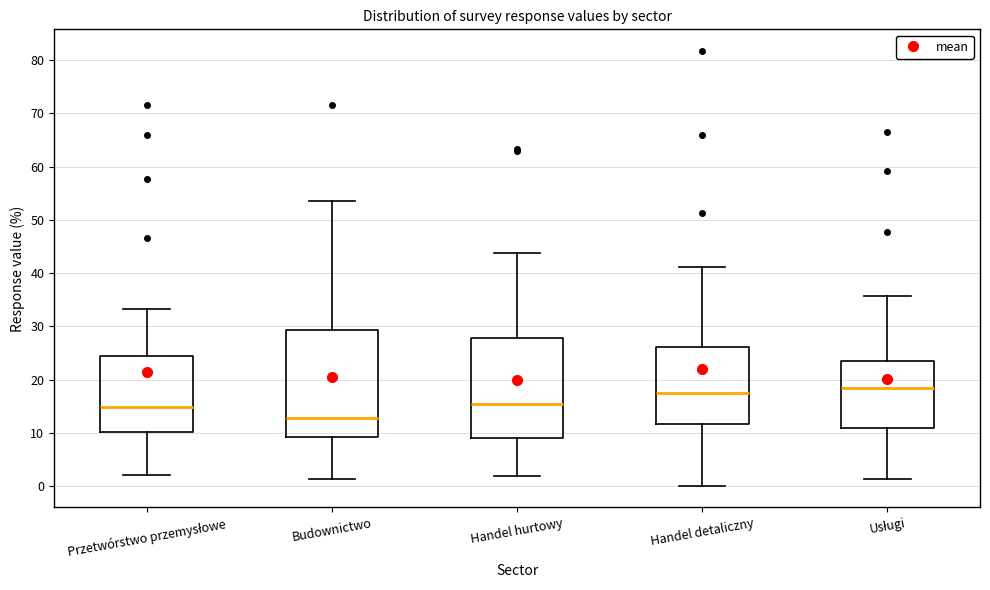

Where does the median line of the box for Handel detaliczny sit on the y-axis? The values are not printed on the chart, so give them approximately, as read against the axis.

18